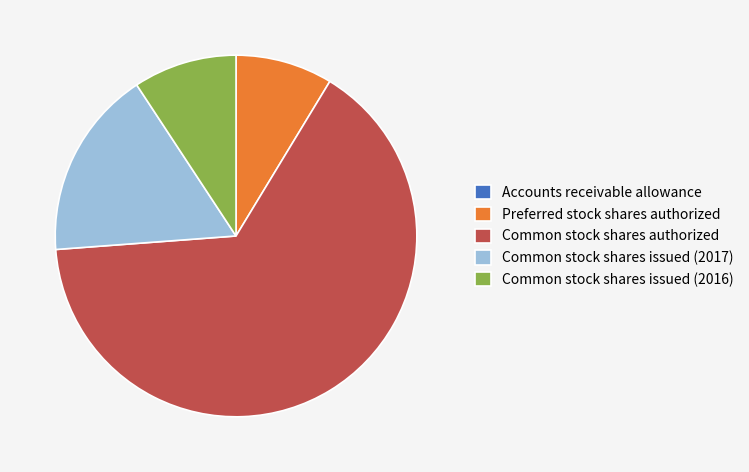

The Preferred stock shares authorized slice represents 1% of the pie. True or false?

False